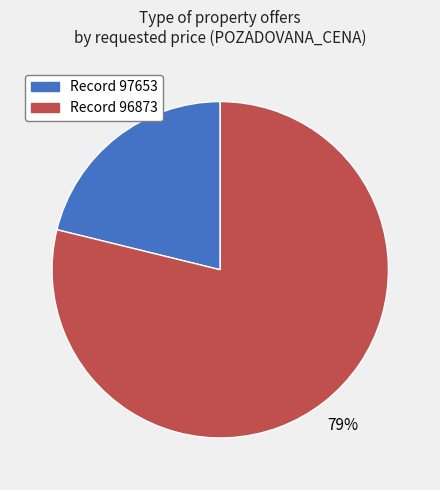

Is there any slice that represents more than half of the pie?

Yes